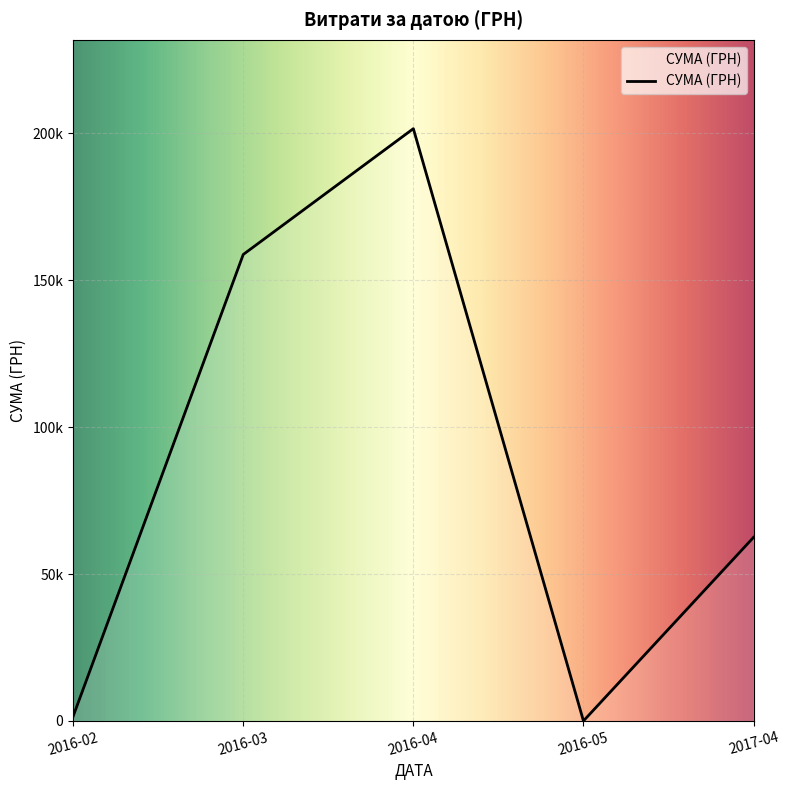

Which category has the highest value across all series?

2016-04